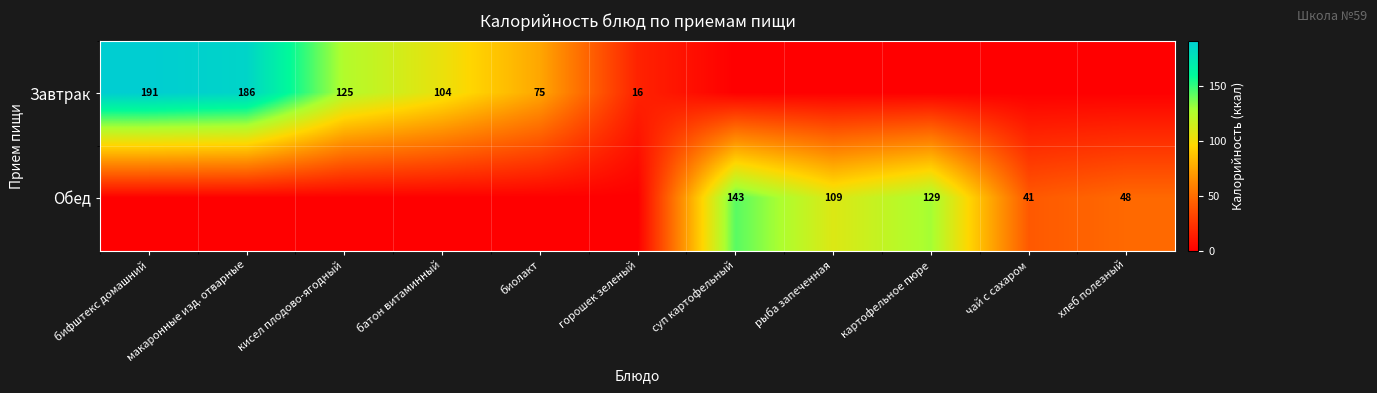

At which category does the chart reach its minimum across all series?

суп картофельный